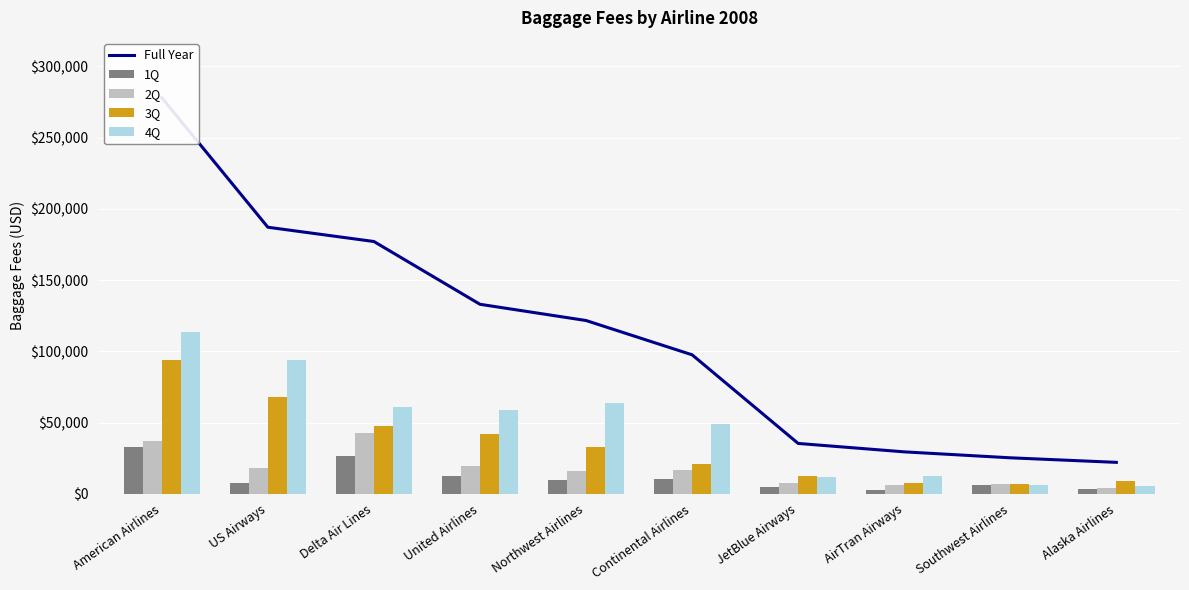

Are the bars grouped side by side (vs. stacked)?

Yes